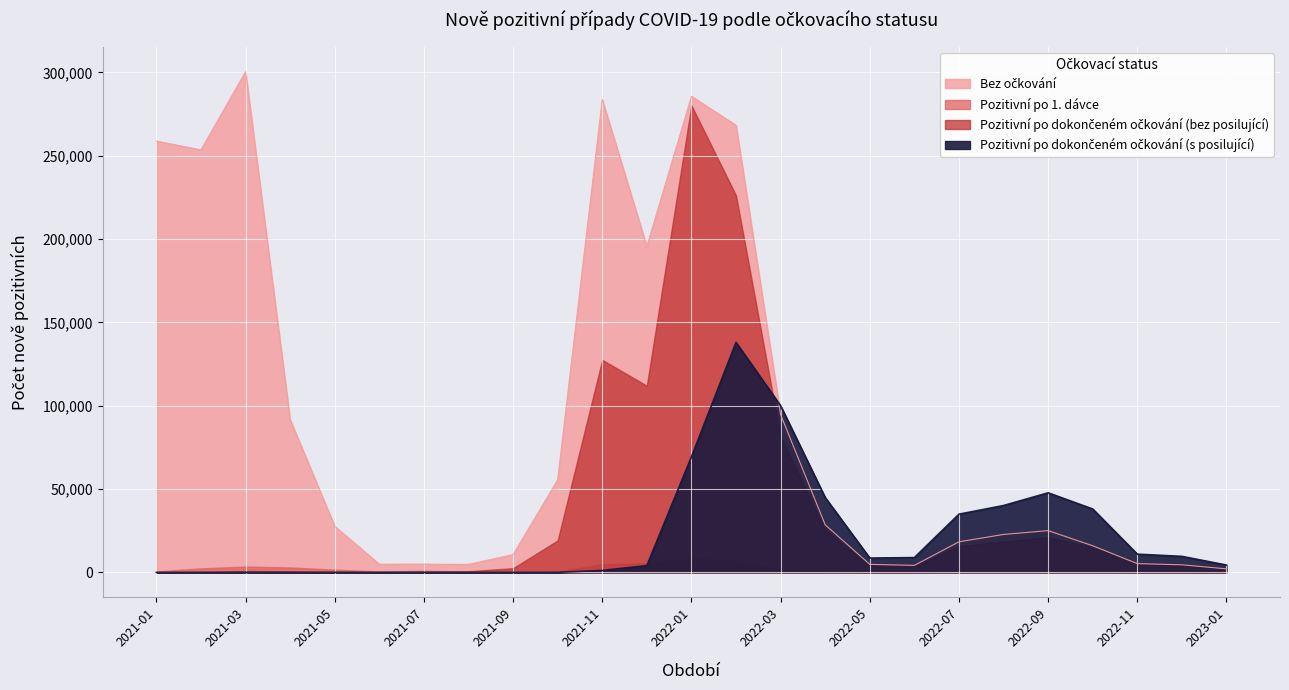

What is the minimum value for Bez očkování?

2104